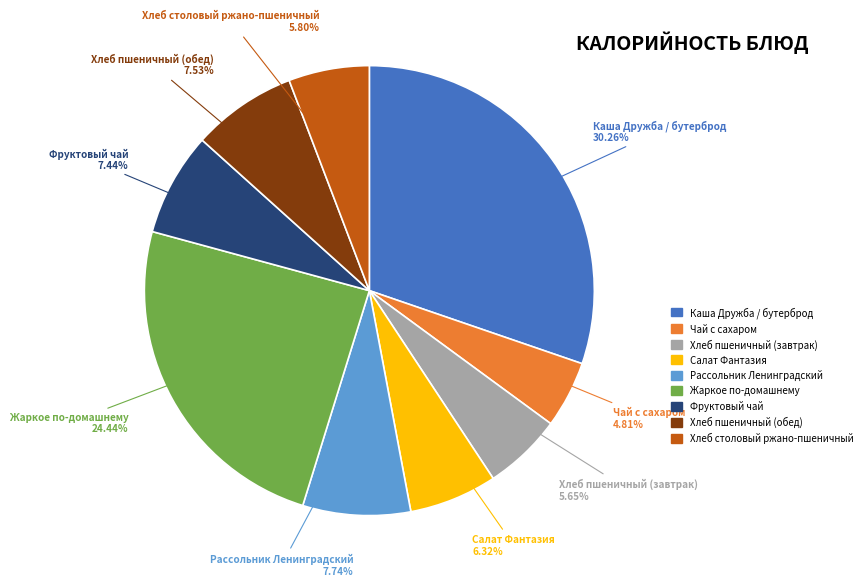

How many slices are in this pie chart?

9